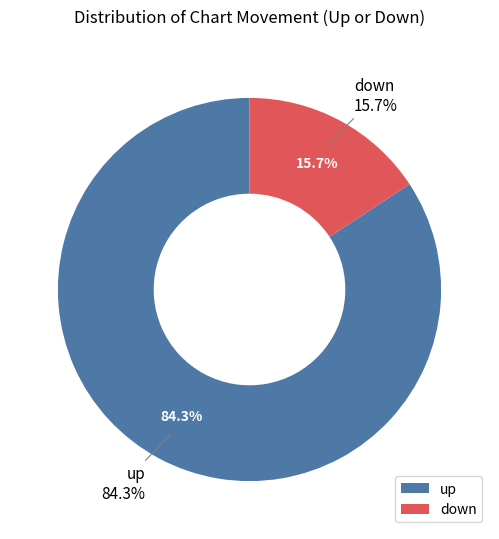

Rank the categories by value from lowest to highest.

down, up